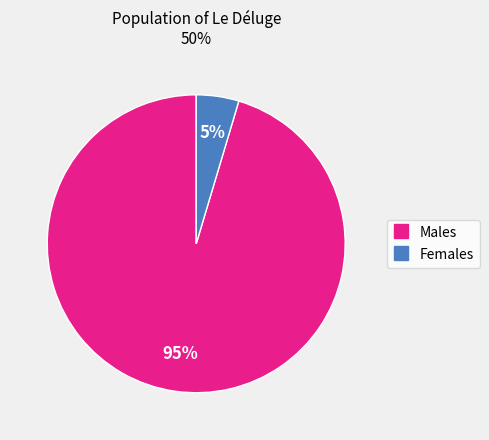

Is there any slice that represents more than half of the pie?

Yes